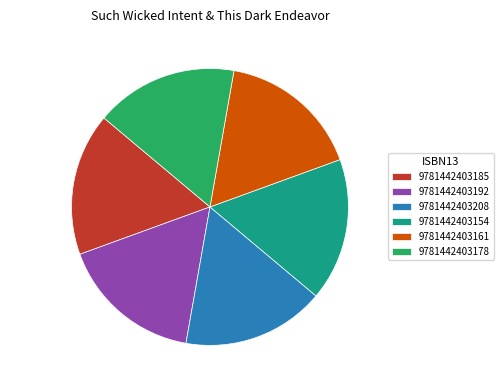

What portion of the pie excludes 9781442403154?

83.3%